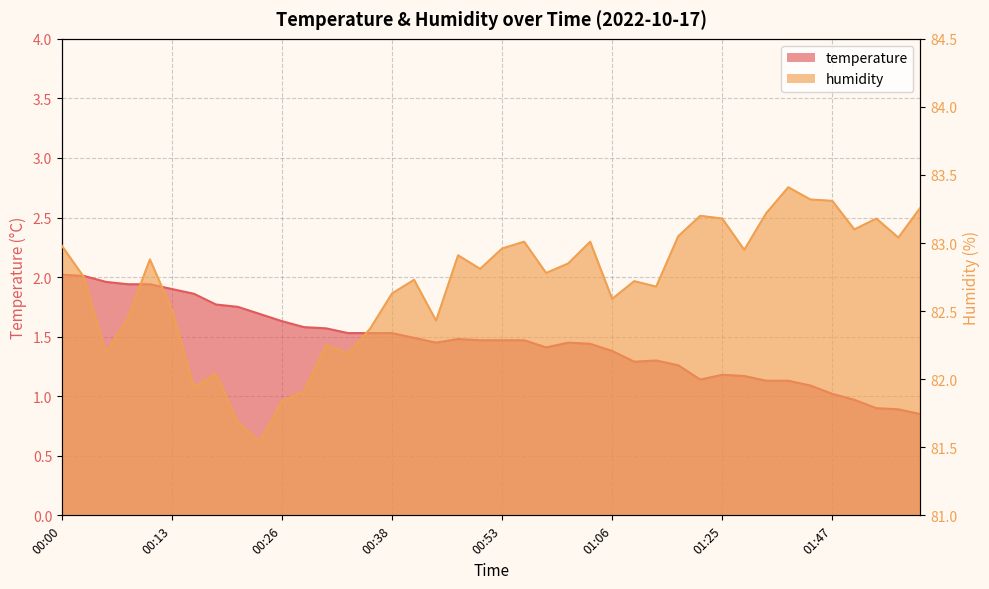

At which category is the sum across all series the highest?

00:00